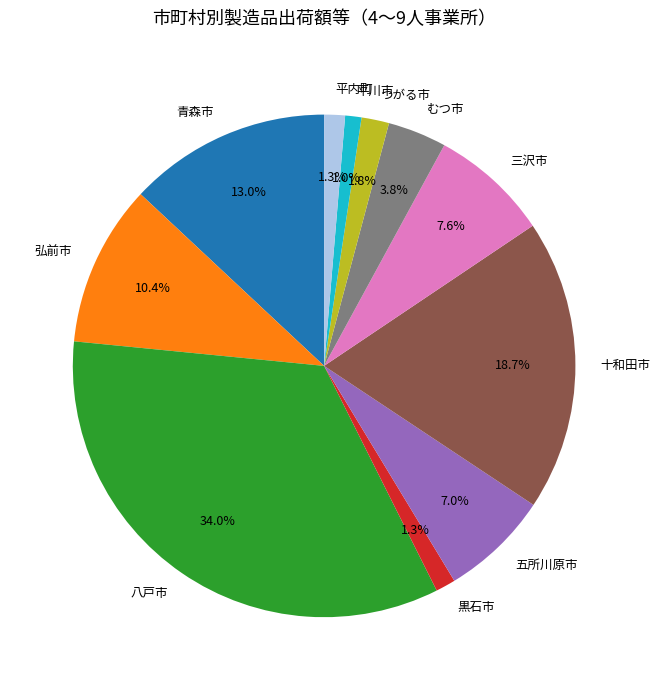

To the nearest percent, what percentage of the pie is 黒石市?

1%